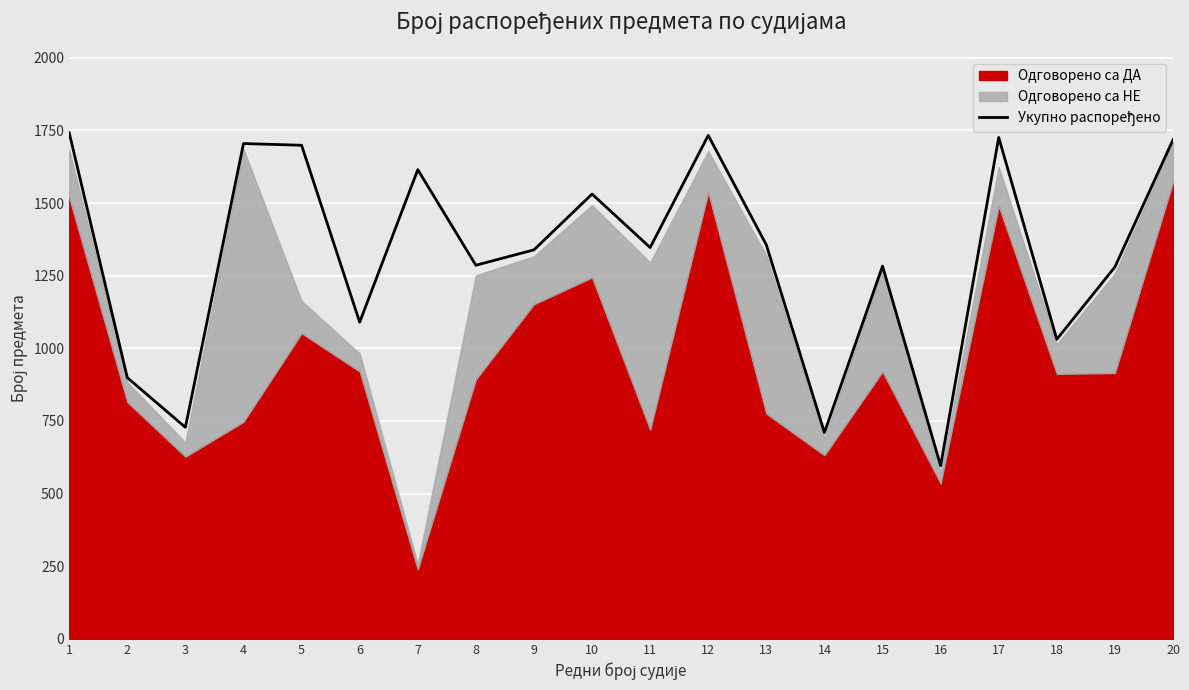

The chart shows a value of 269 at 2. True or false?

False